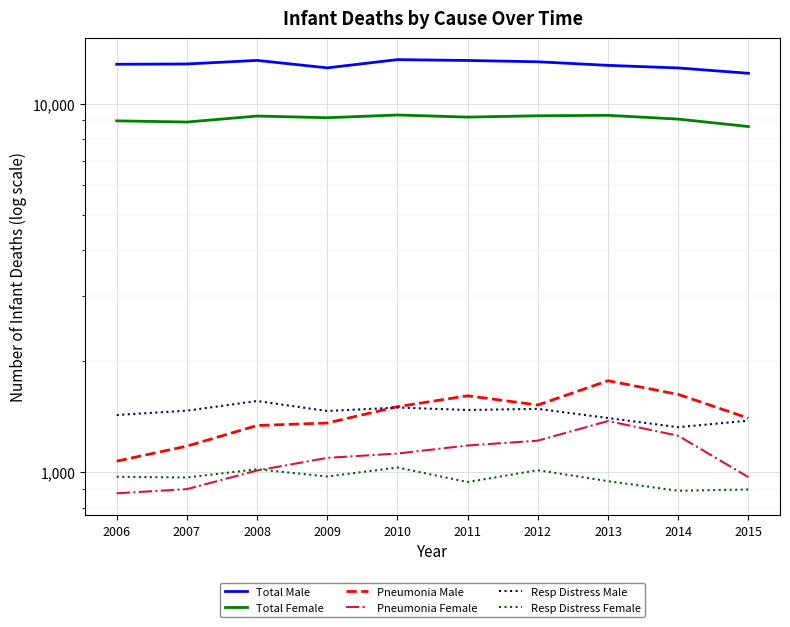

Which label corresponds to the largest value in the chart?

2010